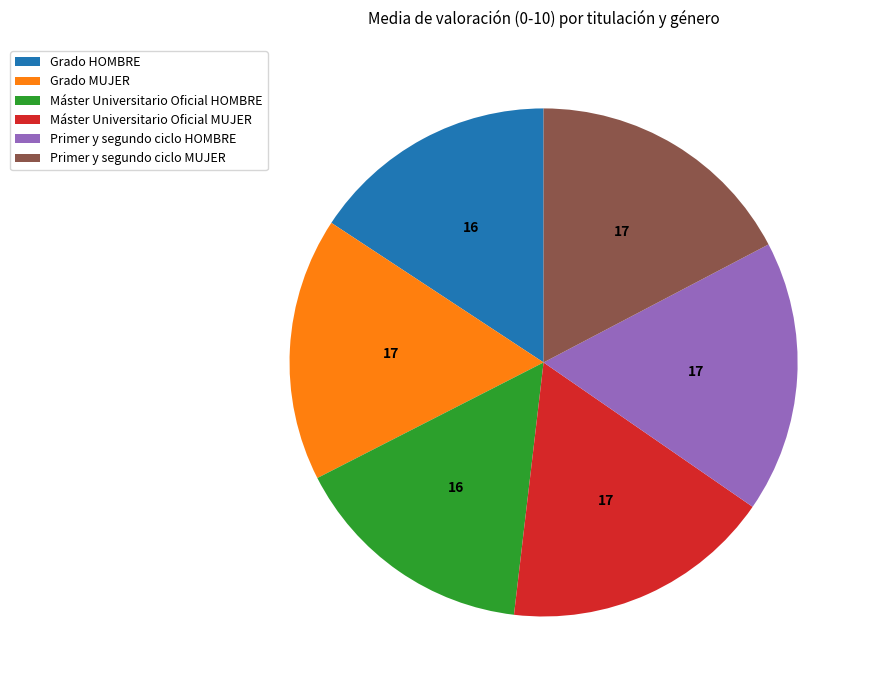

Is it true that Grado HOMBRE is 2% of the pie?

False